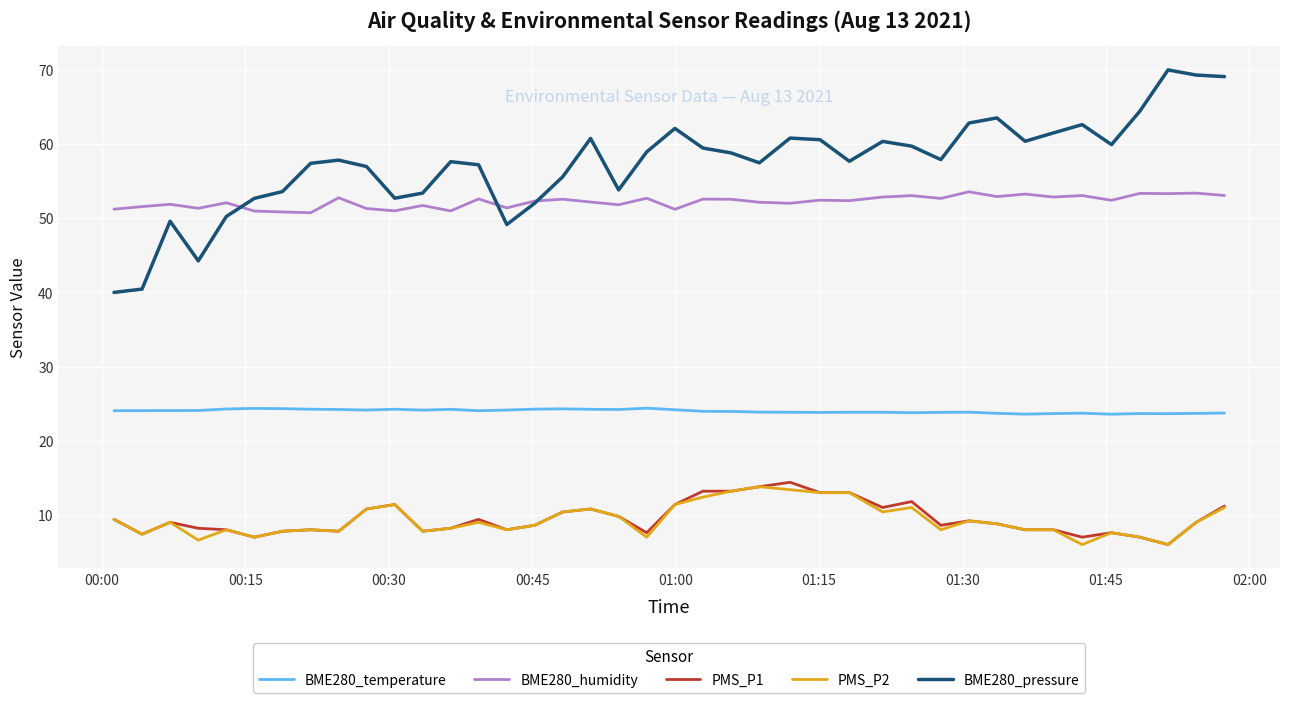

Which series has the largest range (max minus min)?

BME280_pressure